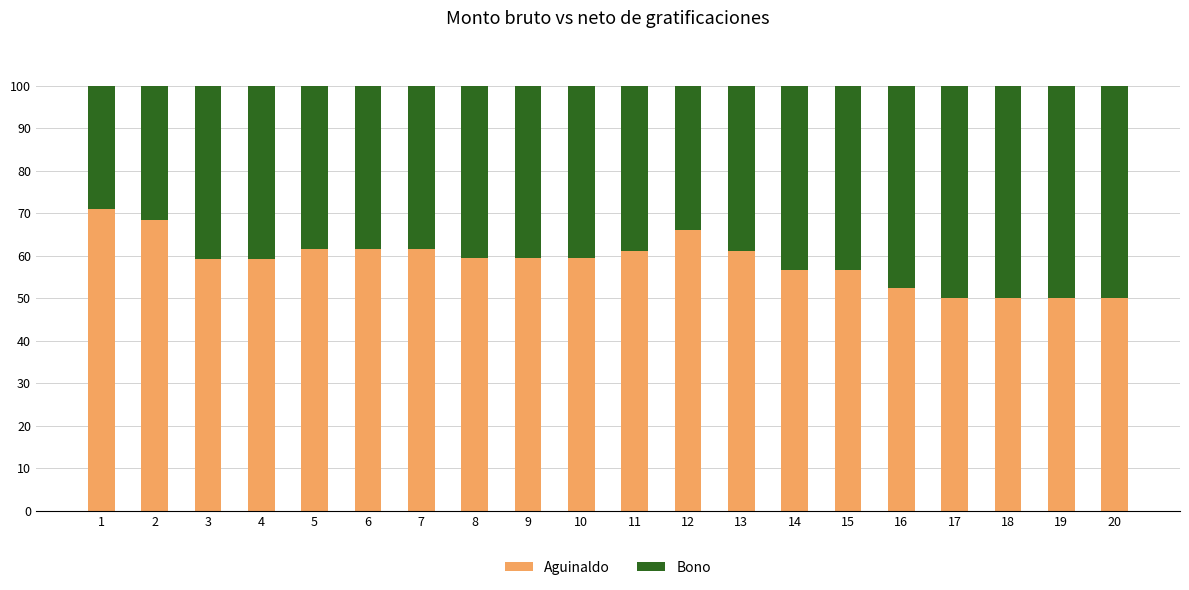

What is the total value across all series at 17?

100.0